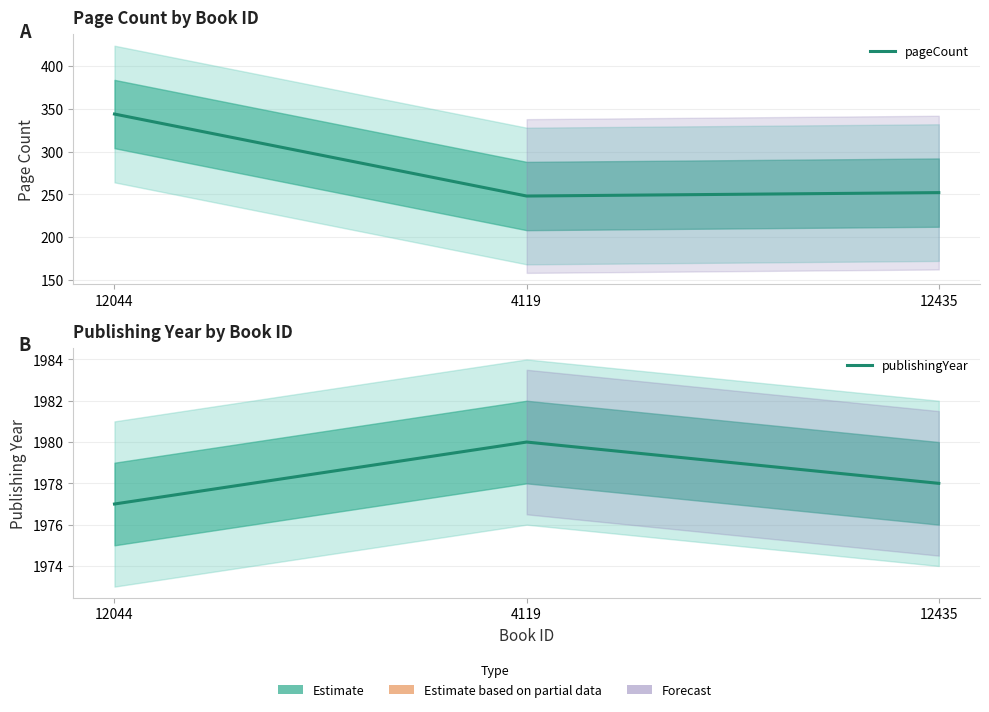

How many lines are shown in the chart?

2